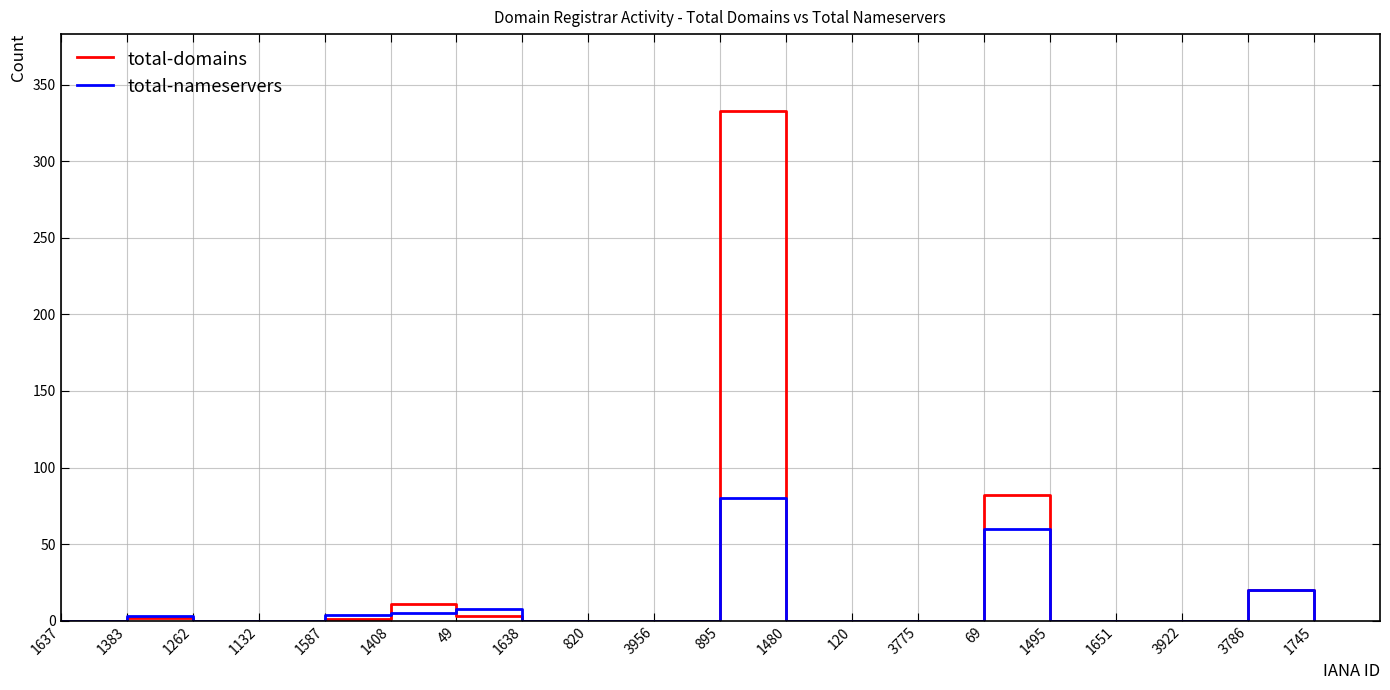

At which category is the sum across all series the highest?

895